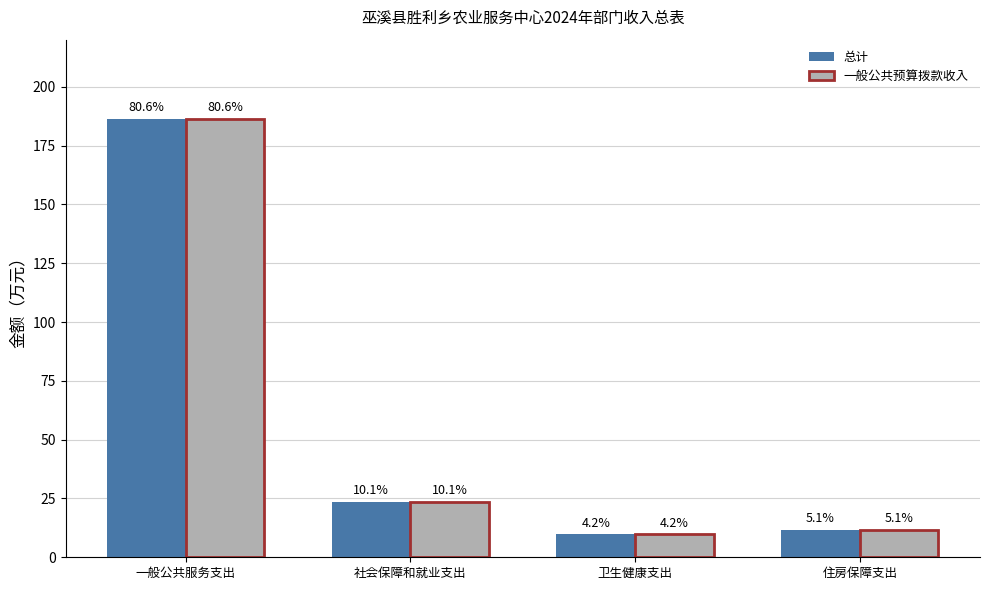

What position from the left is 社会保障和就业支出?

2